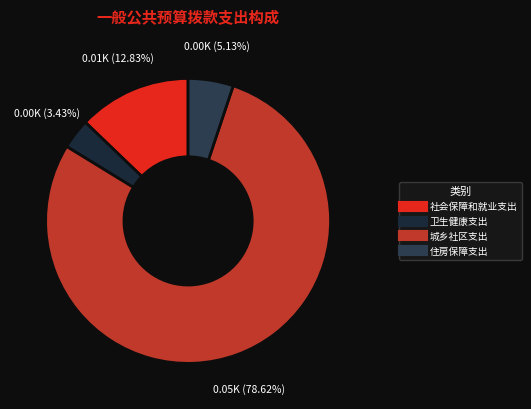

To the nearest percent, what percentage of the pie is 社会保障和就业支出?

13%